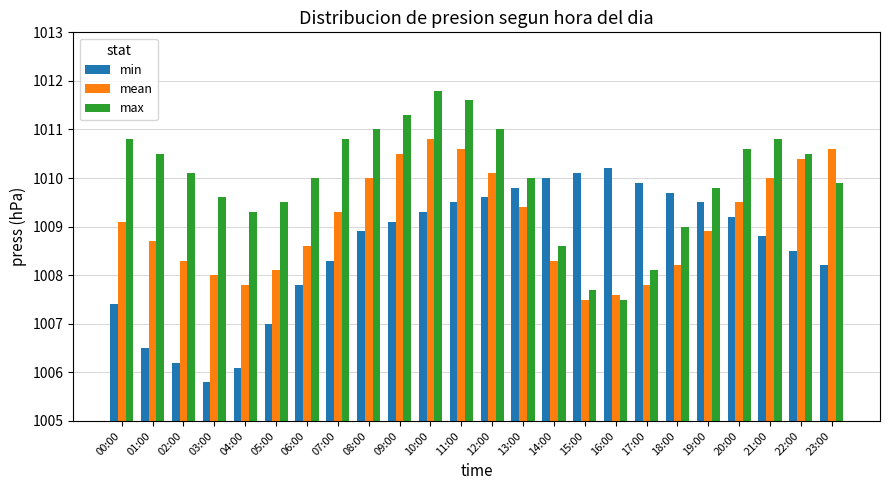

Which category has the lowest value across all series?

03:00